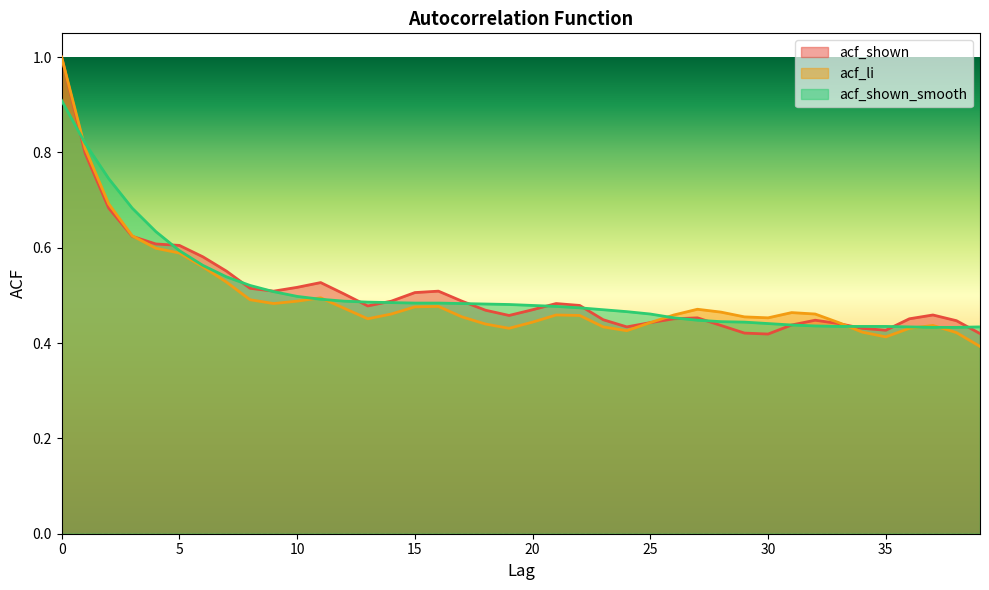

Reading right to left, list all the values displayed in this chart.

acf_shown: 0.4	0.4	0.5	0.5	0.4	0.4	0.4	0.4	0.4	0.4	0.4	0.4	0.5	0.5	0.4	0.4	0.4	0.5	0.5	0.5	0.5	0.5	0.5	0.5	0.5	0.5	0.5	0.5	0.5	0.5	0.5	0.5	0.6	0.6	0.6	0.6	0.6	0.7	0.8	1.0
acf_li: 0.4	0.4	0.4	0.4	0.4	0.4	0.4	0.5	0.5	0.5	0.5	0.5	0.5	0.5	0.4	0.4	0.4	0.5	0.5	0.4	0.4	0.4	0.5	0.5	0.5	0.5	0.5	0.5	0.5	0.5	0.5	0.5	0.5	0.6	0.6	0.6	0.6	0.7	0.8	1.0
acf_shown_smooth: 0.4	0.4	0.4	0.4	0.4	0.4	0.4	0.4	0.4	0.4	0.4	0.4	0.4	0.5	0.5	0.5	0.5	0.5	0.5	0.5	0.5	0.5	0.5	0.5	0.5	0.5	0.5	0.5	0.5	0.5	0.5	0.5	0.5	0.6	0.6	0.6	0.7	0.7	0.8	0.9